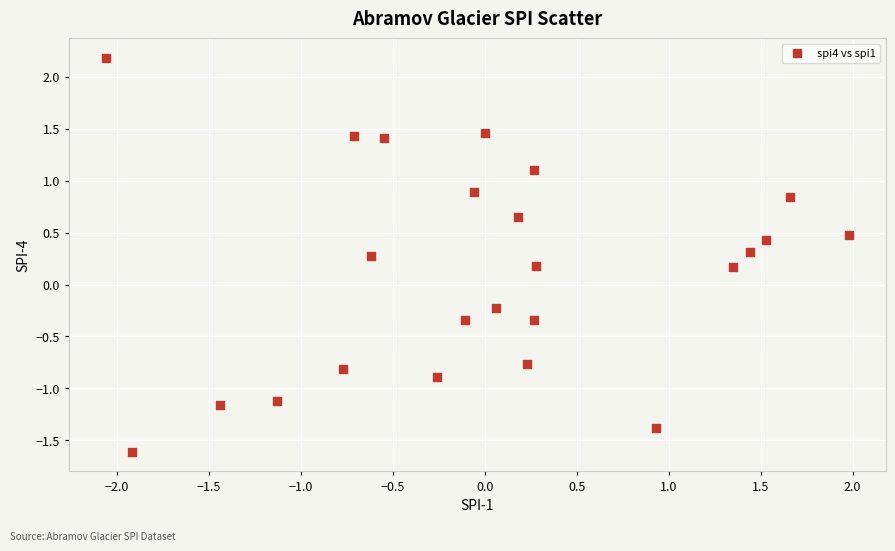

What is the range of Y values (max minus min)?

3.8